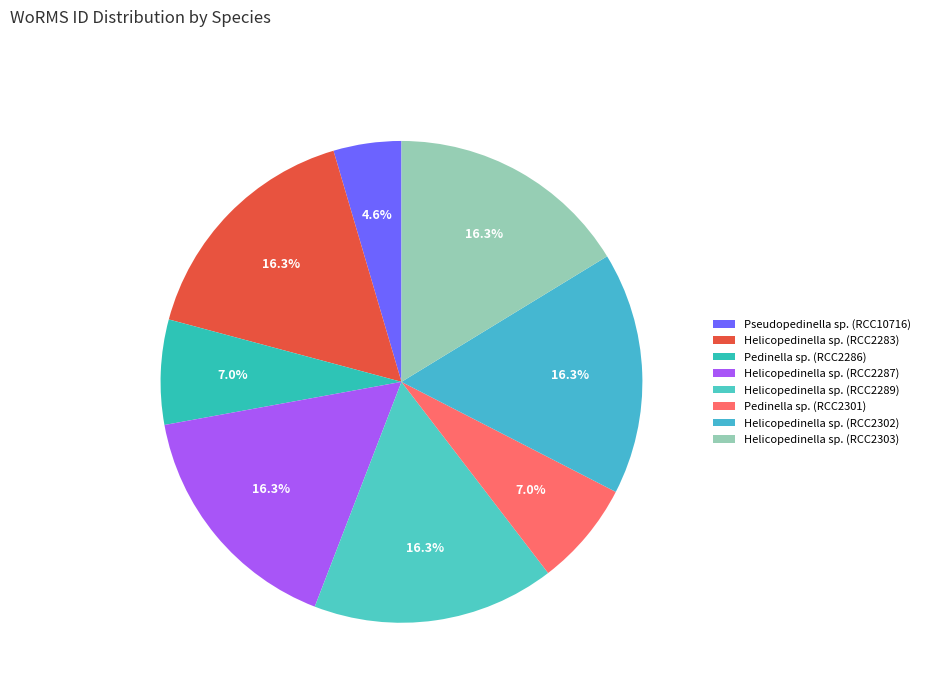

How many segments does this pie chart have?

8